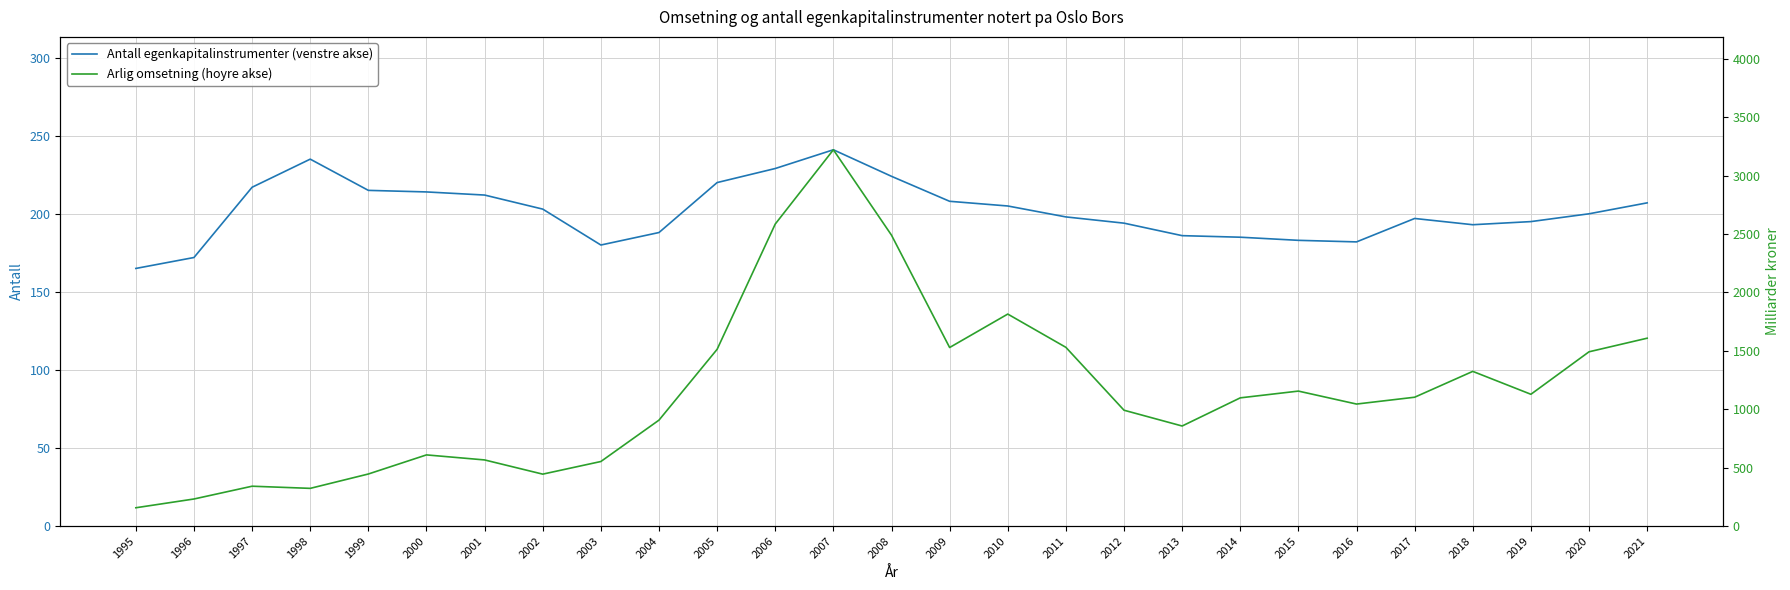

At 2007, list the series in order from smallest to largest.

Antall egenkapitalinstrumenter (venstre akse), Arlig omsetning (hoyre akse)